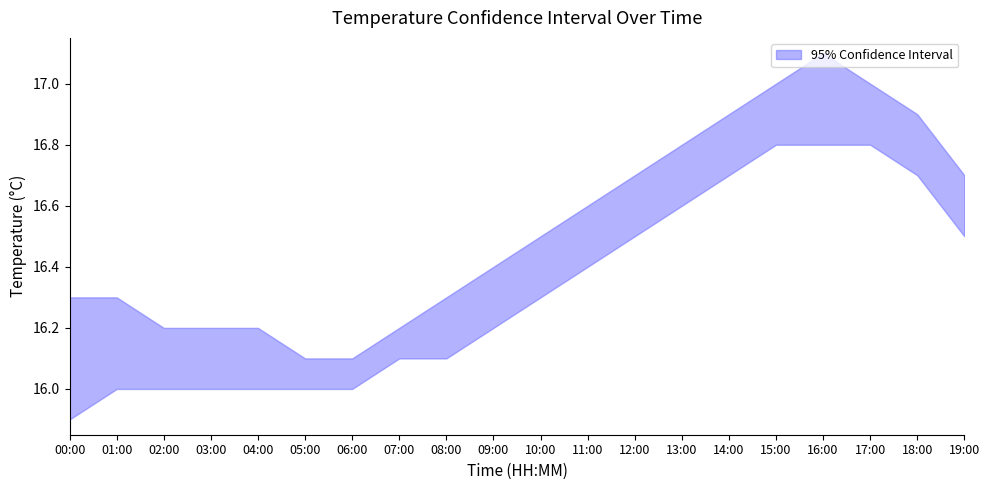

Which series has the largest total across all categories?

temperature_upper